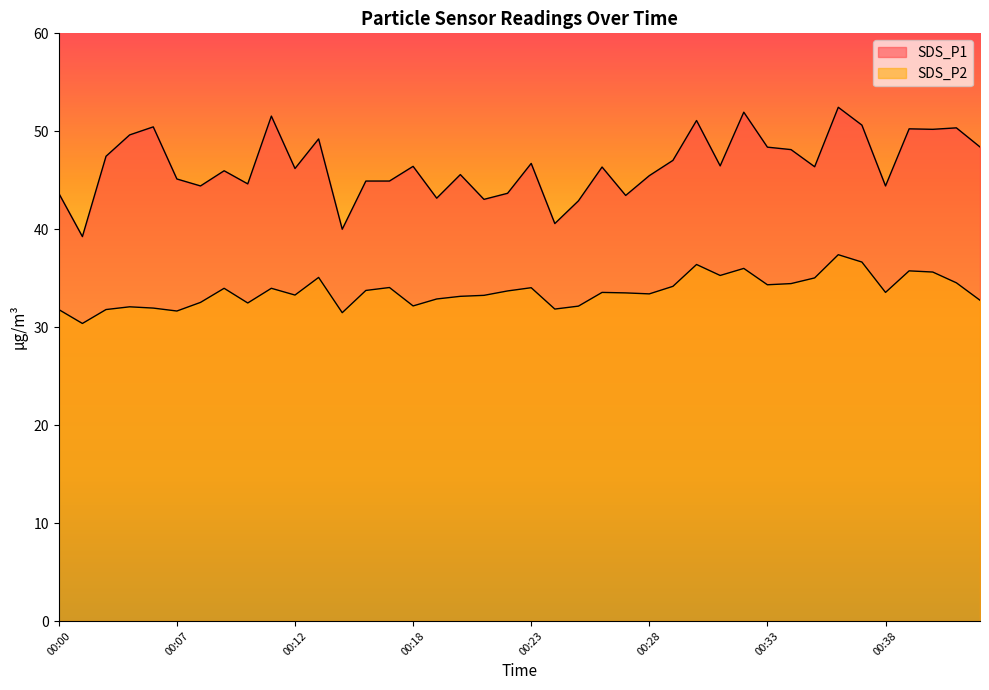

Where is the first local maximum for SDS_P1?

00:06